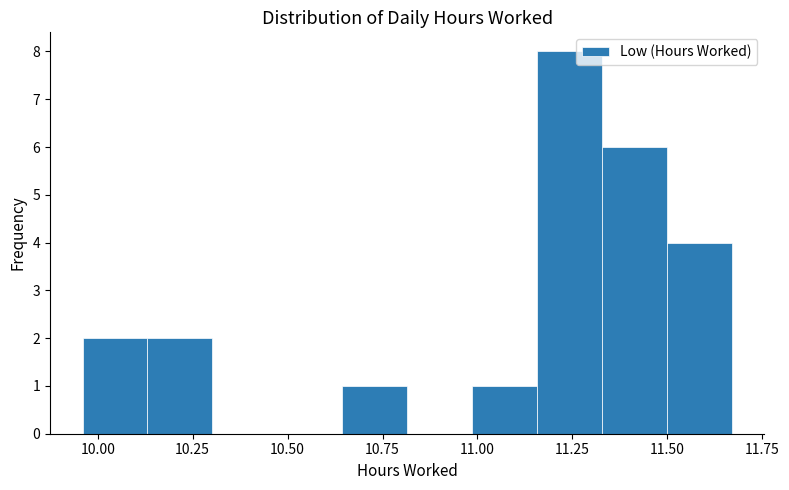

Around what value on the x-axis is the tallest bar? Give the approximate position of its centre, as read against the axis.

11.25